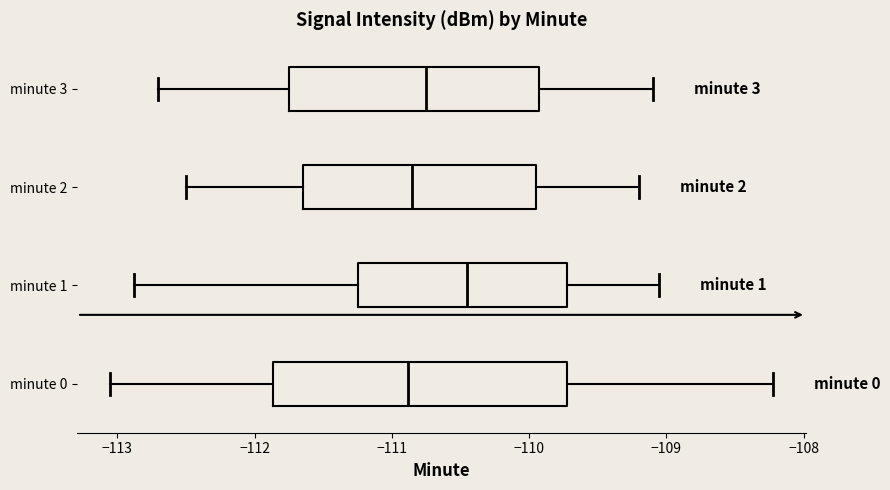

Reading bottom to top, transcribe this box plot: for each box, give where its median line is, the range the box spans, and where its two whiskers end, as read against the x-axis. The values are not printed on the chart, so give them approximately, as read against the axis.

minute 0: median -110.9, box -111.9 to -109.7, whiskers -113.1 to -108.2
minute 1: median -110.4, box -111.2 to -109.7, whiskers -112.9 to -109.1
minute 2: median -110.8, box -111.6 to -109.9, whiskers -112.5 to -109.2
minute 3: median -110.7, box -111.7 to -109.9, whiskers -112.7 to -109.1